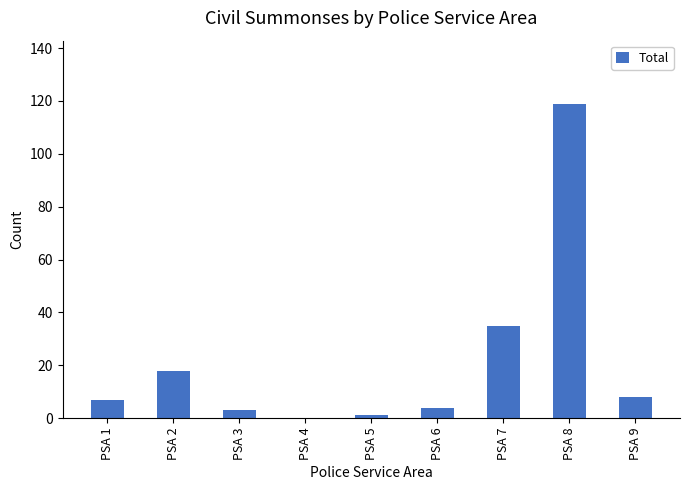

What is the change in value from PSA 1 to PSA 6?

-3